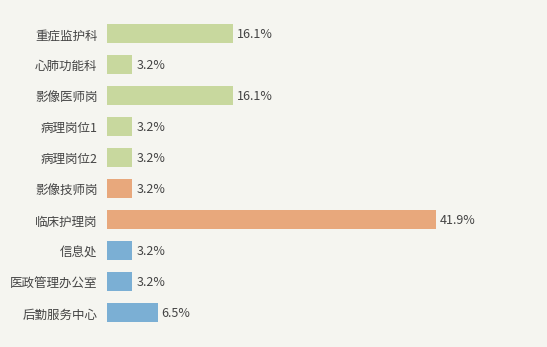

What is the label of the 2nd bar from the bottom?

医政管理办公室